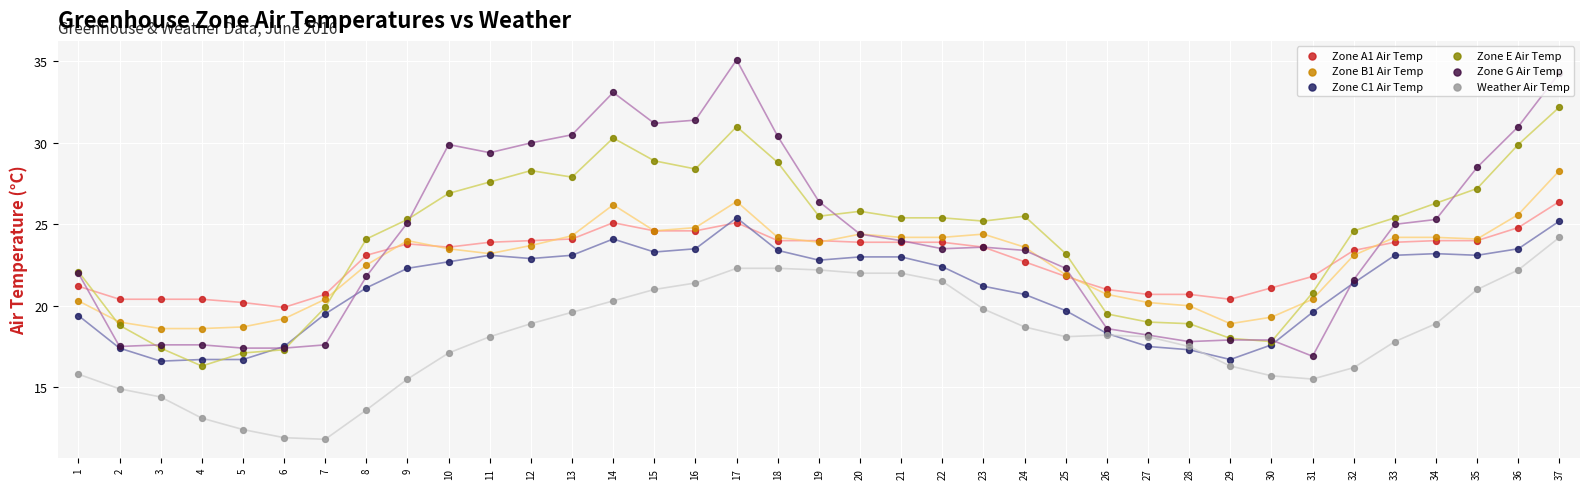

Which series has the widest spread of Y values?

Zone G Air Temp